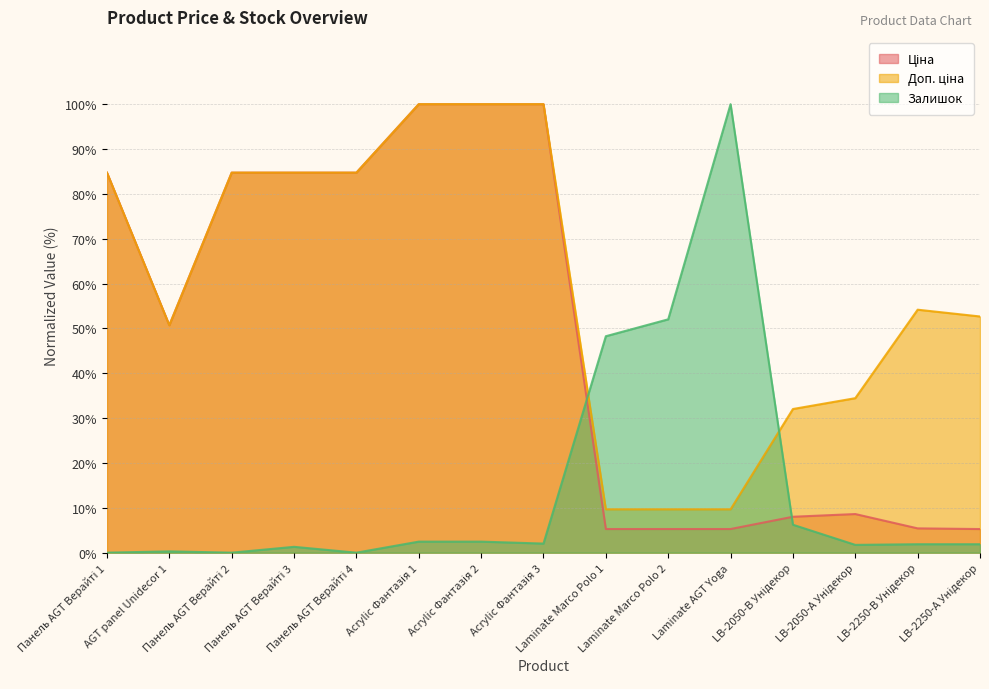

List the series in order of their overall mean, highest first.

Доп. ціна, Ціна, Залишок